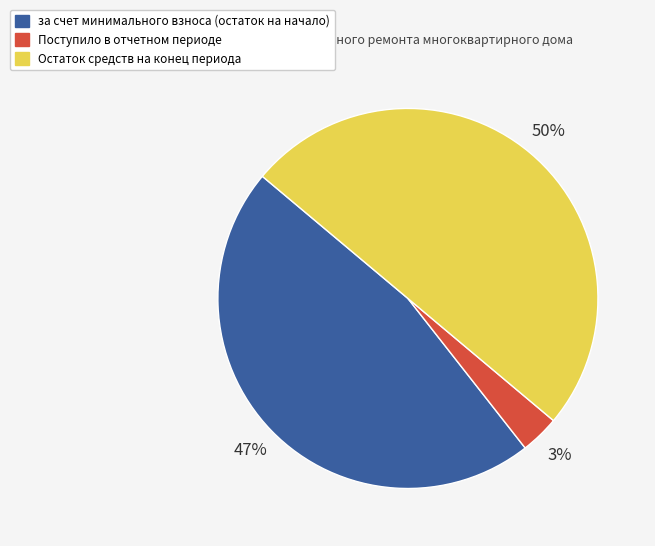

Rank the categories by value from lowest to highest.

Поступило в отчетном периоде, за счет минимального взноса (остаток на начало), Остаток средств на конец периода